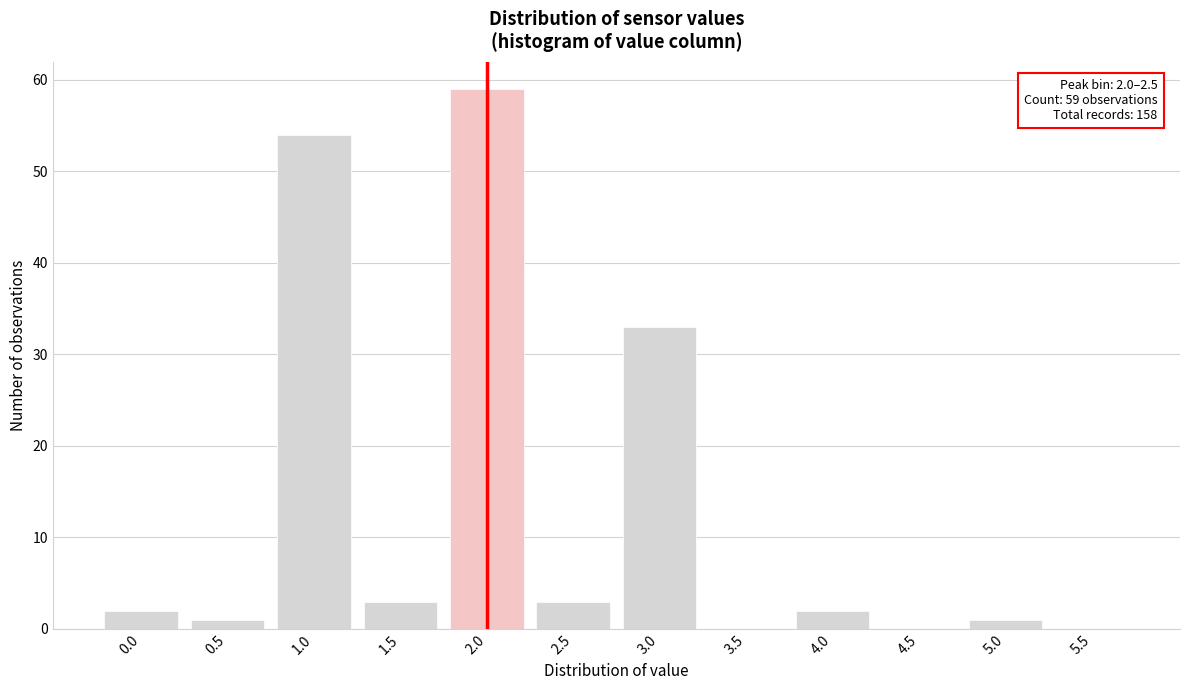

Reading right to left, transcribe all the data shown in this chart.

5.5=0	5.0=1	4.5=0	4.0=2	3.5=0	3.0=33	2.5=3	2.0=59	1.5=3	1.0=54	0.5=1	0.0=2